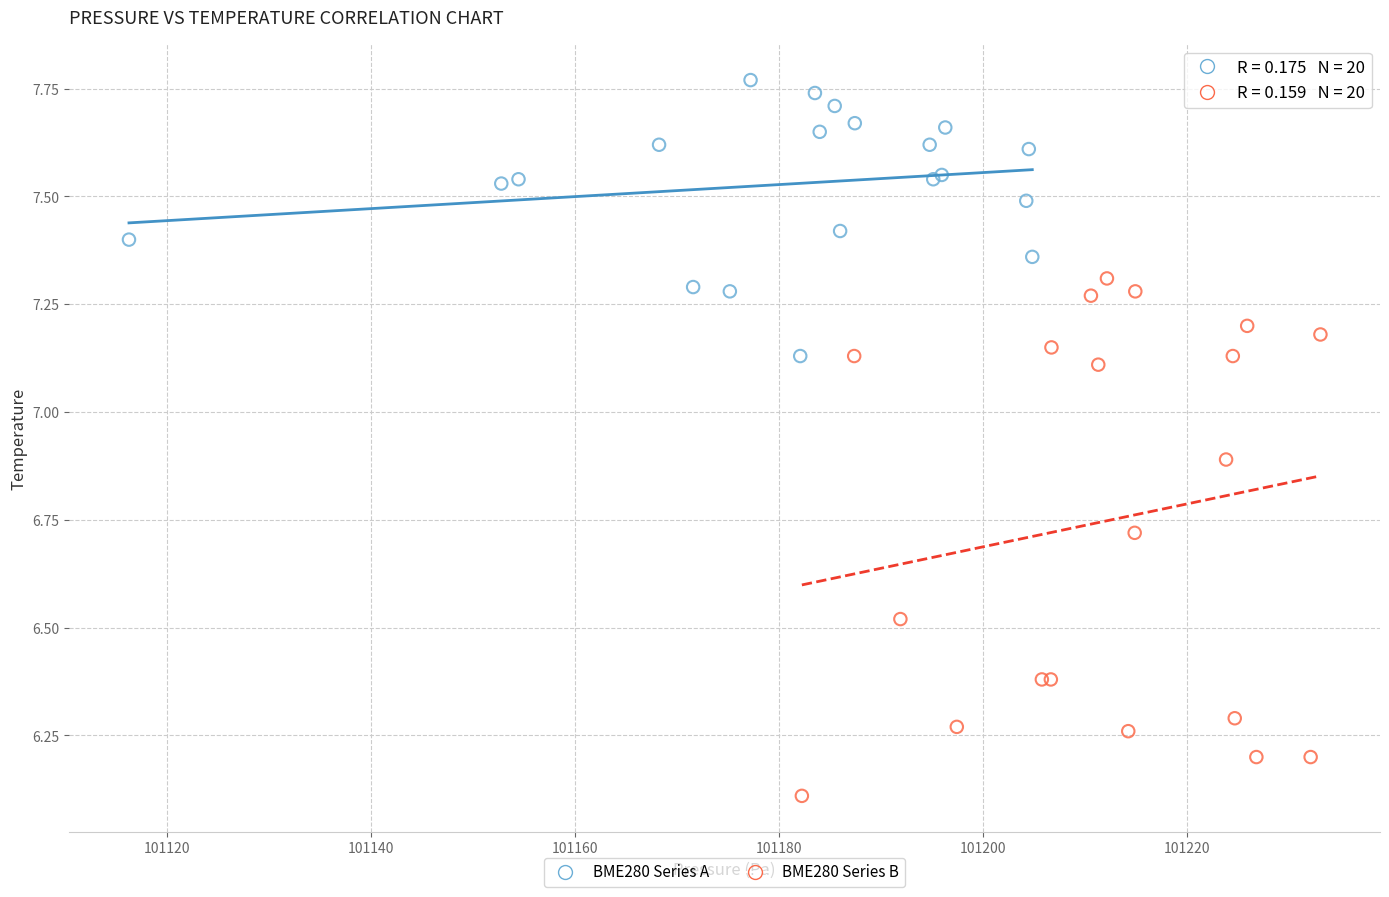

Which series has the largest Y range (max minus min)?

BME280 Series B